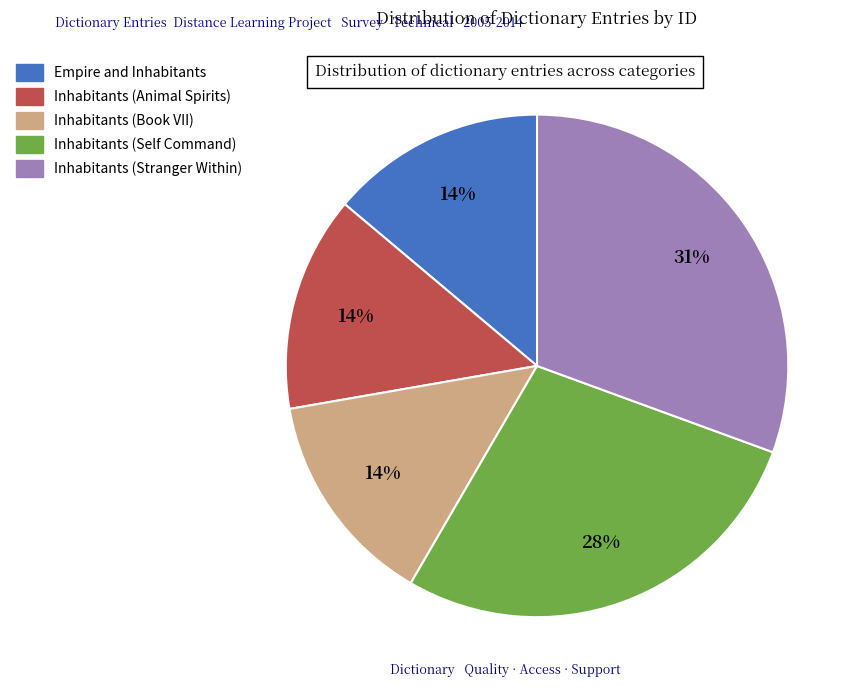

Is there a majority slice in this chart?

No